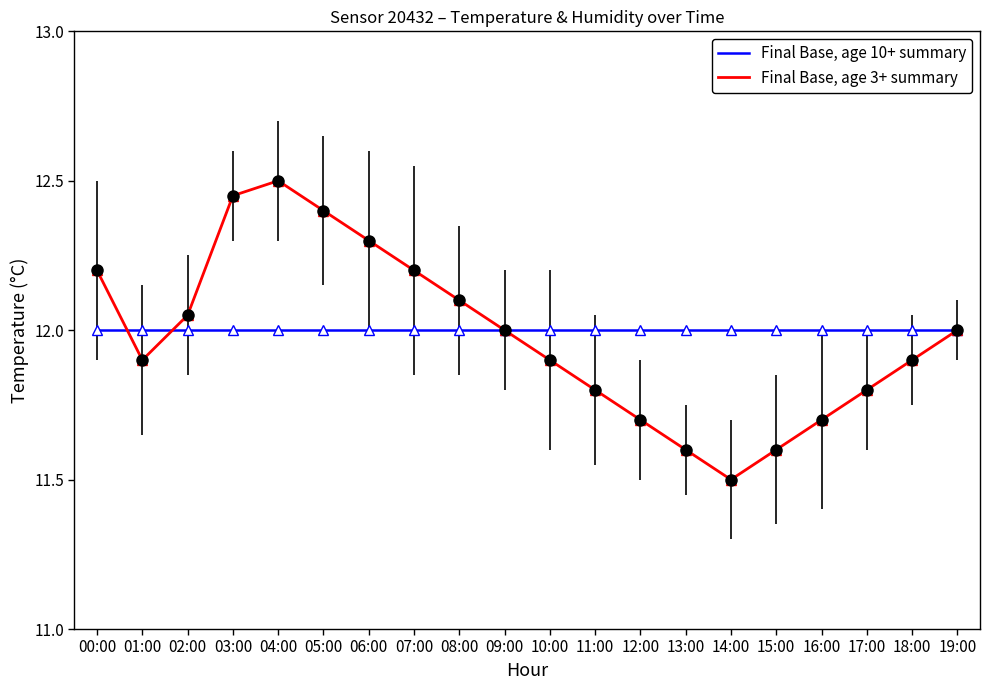

At which category is the sum across all series the highest?

04:00